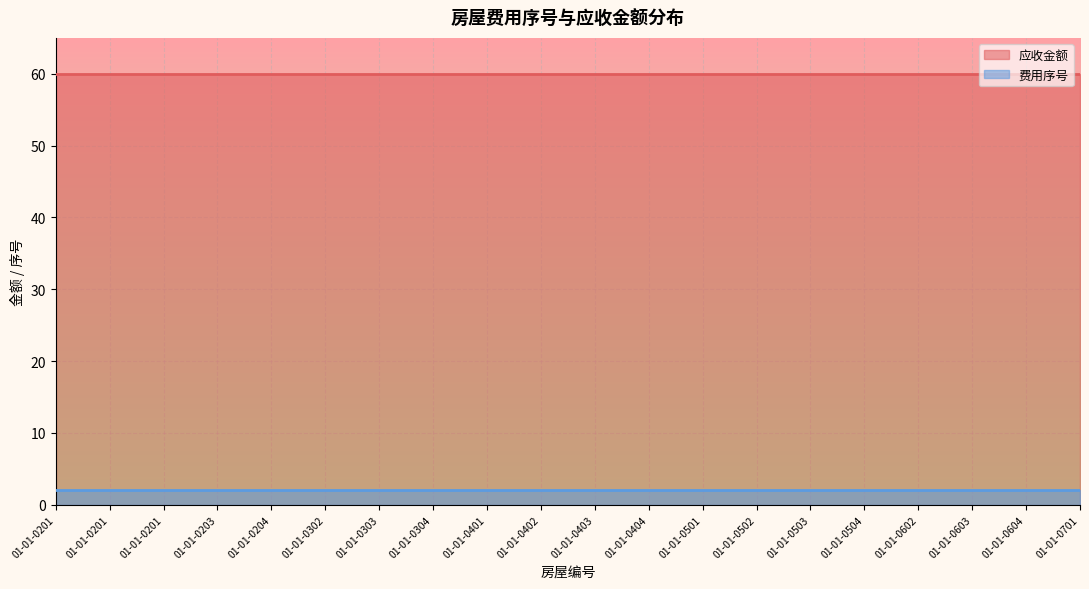

What is the sum of the 应收金额 values at 01-01-0503 and 01-01-0602?

120